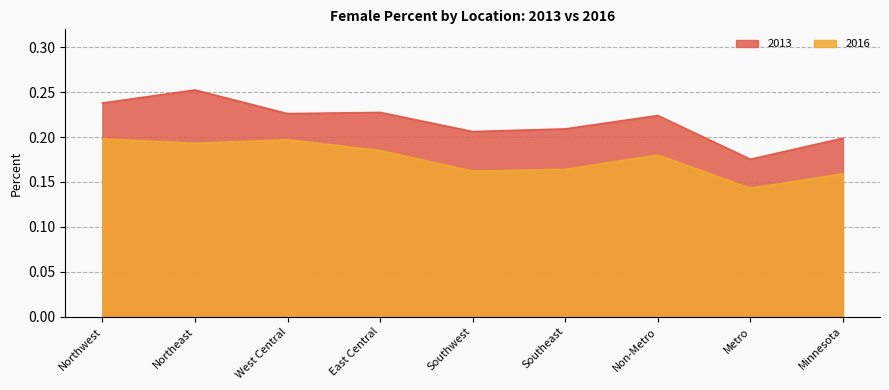

In 2013, how many points are higher than both neighbors (excluding endpoints)?

3